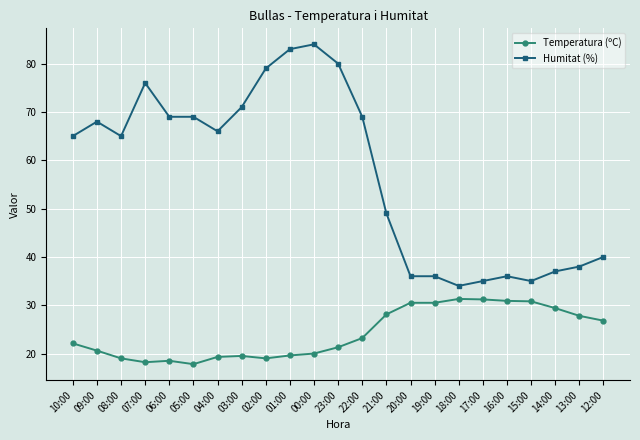

What is the difference between the maximum and minimum values in the Humitat (%) series?

50.0